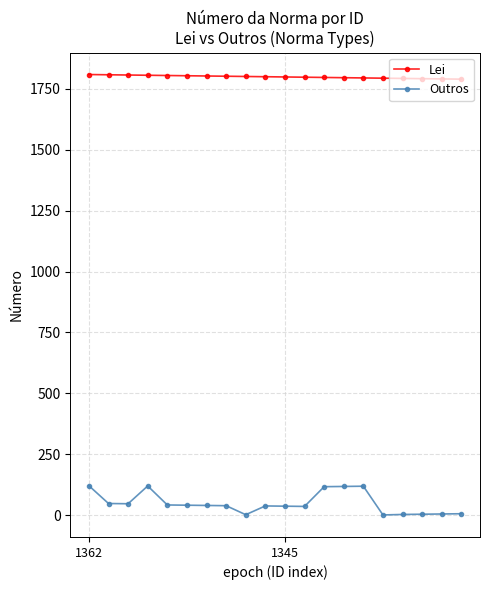

True or false: Outros and Lei cross at least once.

False